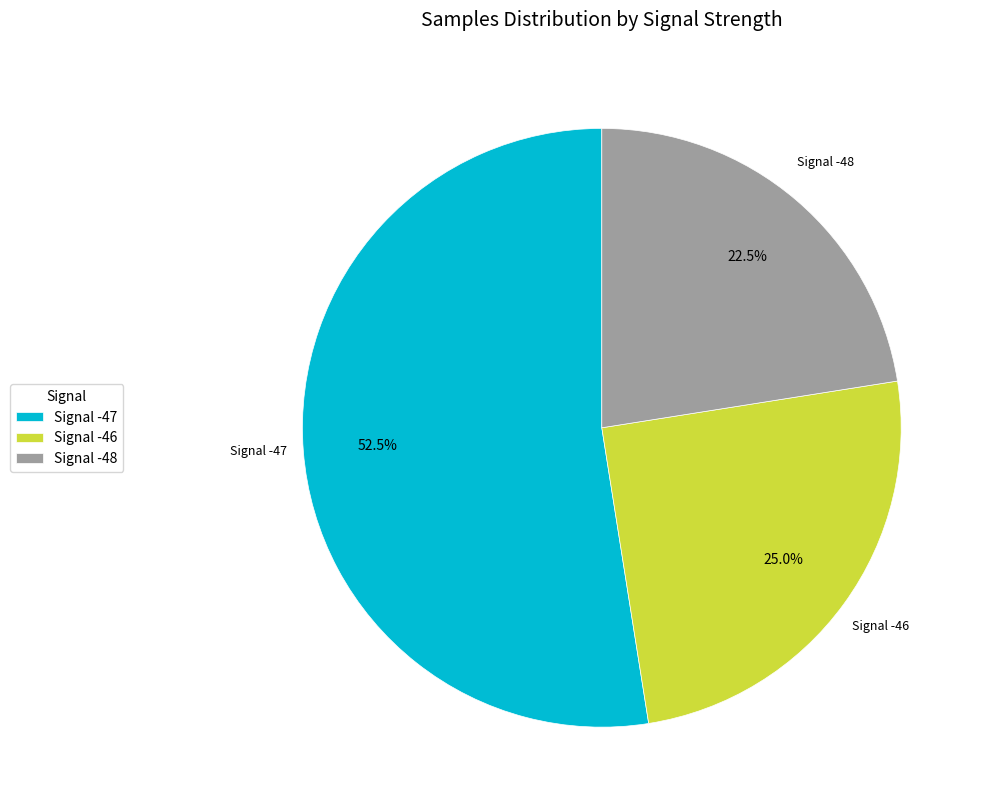

Approximately how many times larger is the value at Signal -48 compared to Signal -46?

0.9